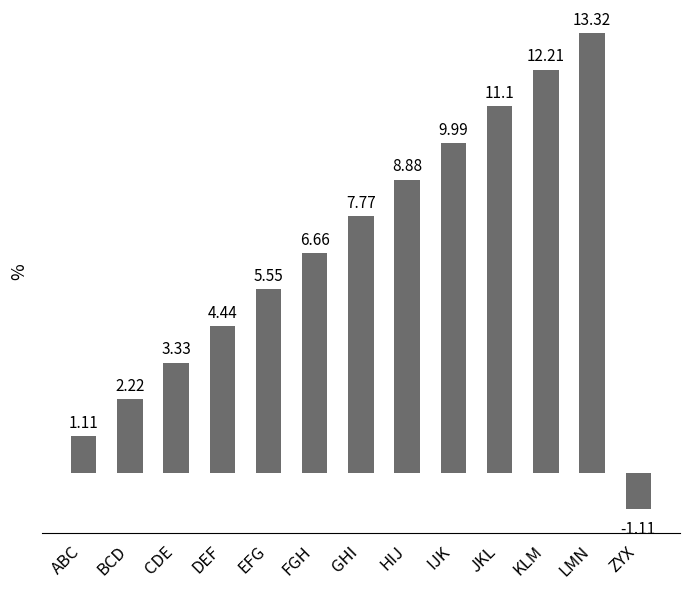

At which label is the value closest to 6?

EFG